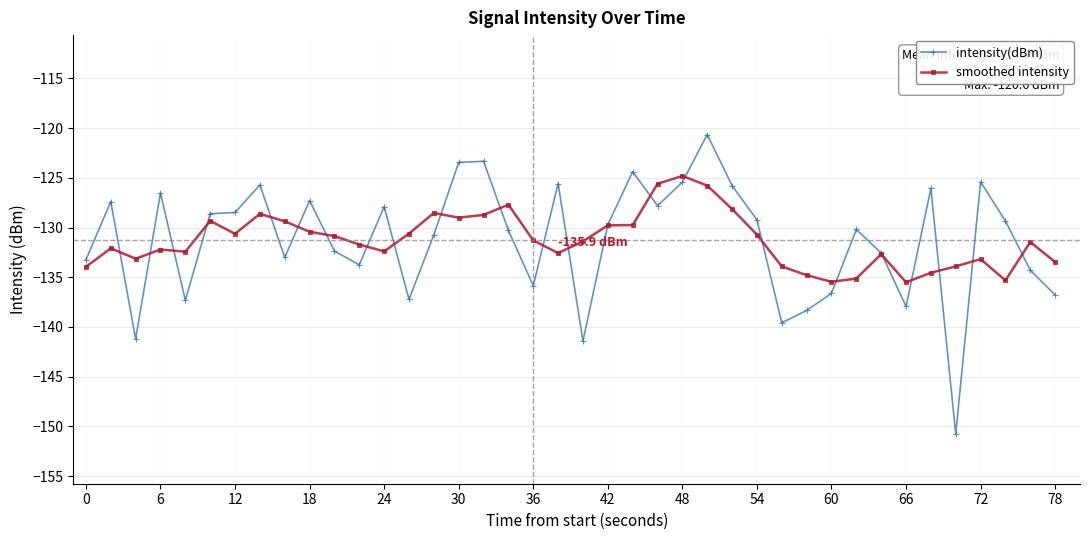

Does the chart display data point markers on the line(s)?

Yes